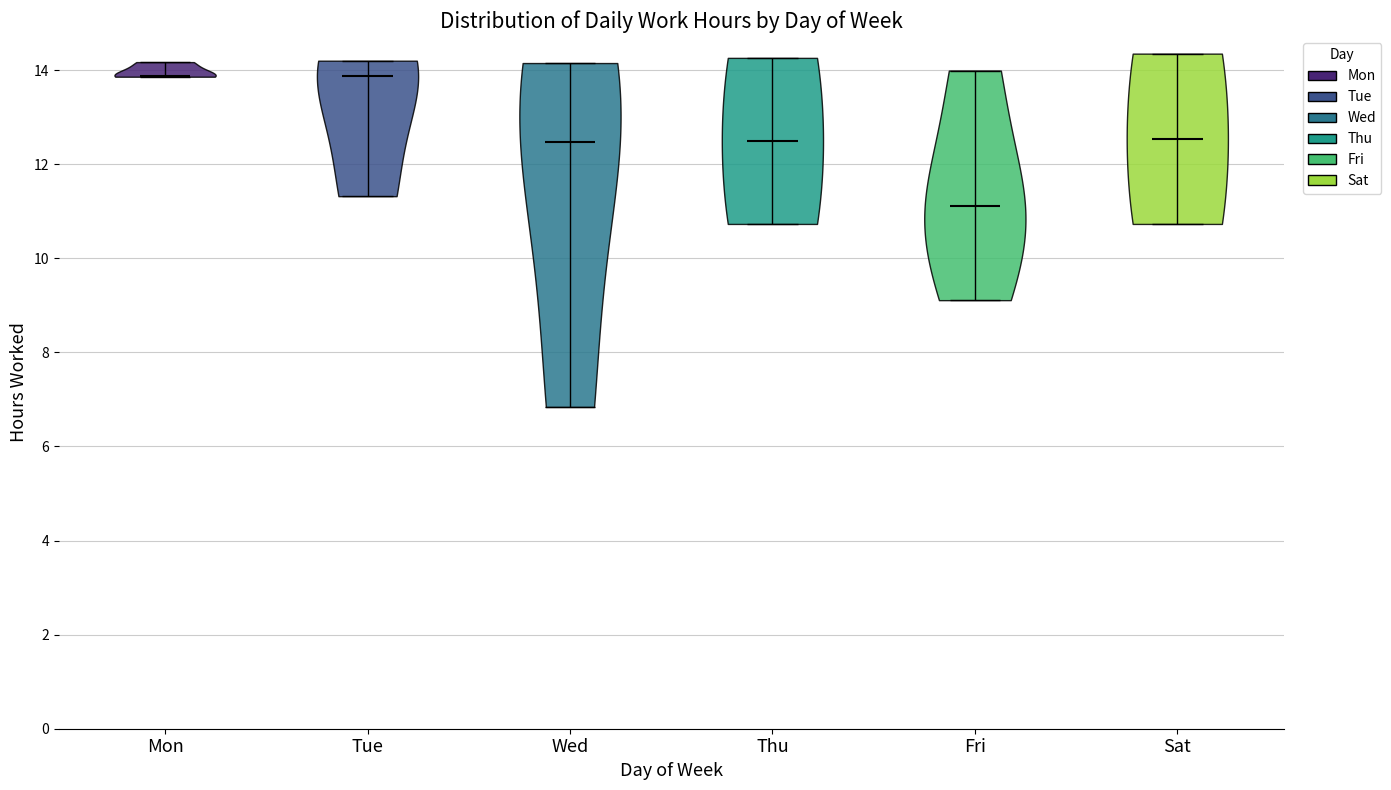

Reading left to right, read every violin against the y-axis: where its median line is, and the lowest and highest points it reaches. The values are not printed on the chart, so give them approximately, as read against the axis.

Mon: median line 13.8, lowest point 13.8, highest point 14.2
Tue: median line 13.8, lowest point 11.4, highest point 14.2
Wed: median line 12.4, lowest point 6.8, highest point 14.2
Thu: median line 12.4, lowest point 10.8, highest point 14.2
Fri: median line 11.2, lowest point 9.2, highest point 14.0
Sat: median line 12.6, lowest point 10.8, highest point 14.4